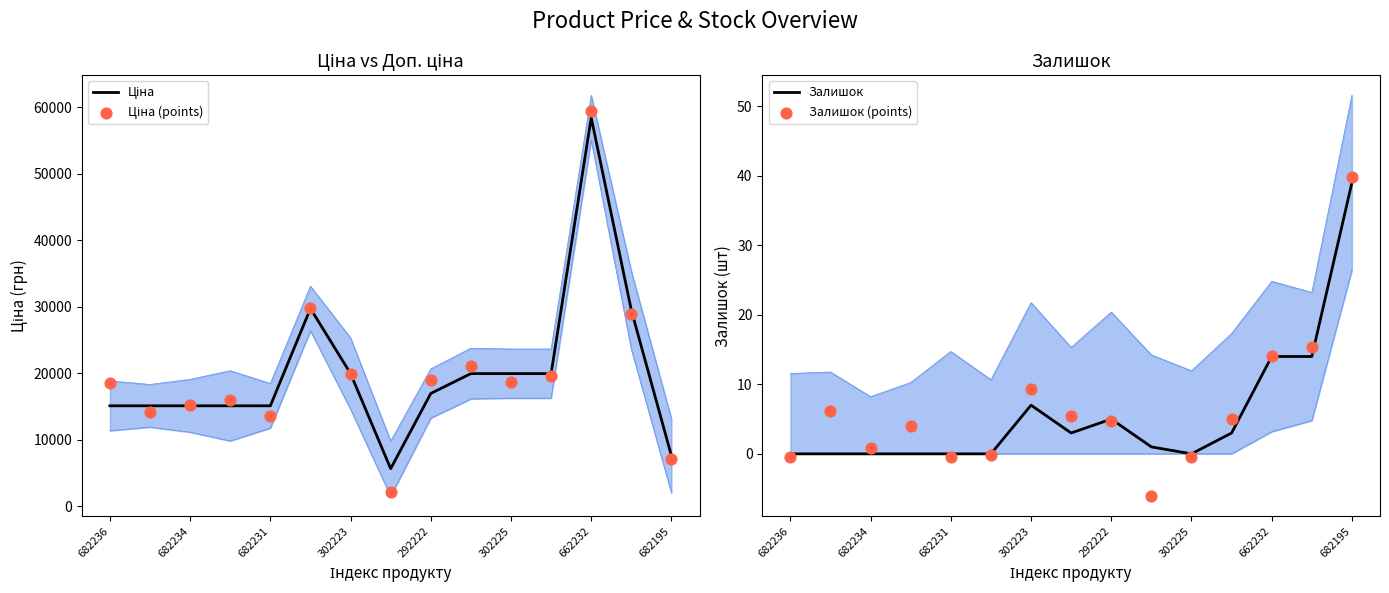

What are all the series names shown in the legend?

Ціна, Ціна (points), Залишок, Залишок (points)